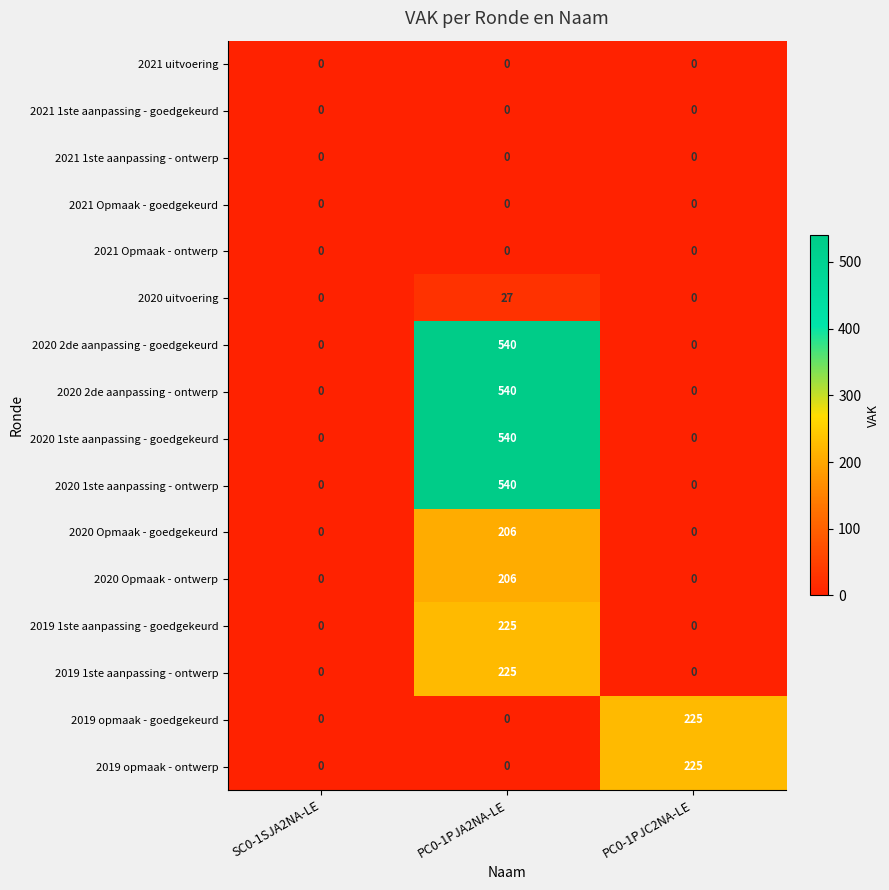

True or false: 2021 1ste aanpassing - ontwerp has a value of 0 at PC0-1PJA2NA-LE.

True